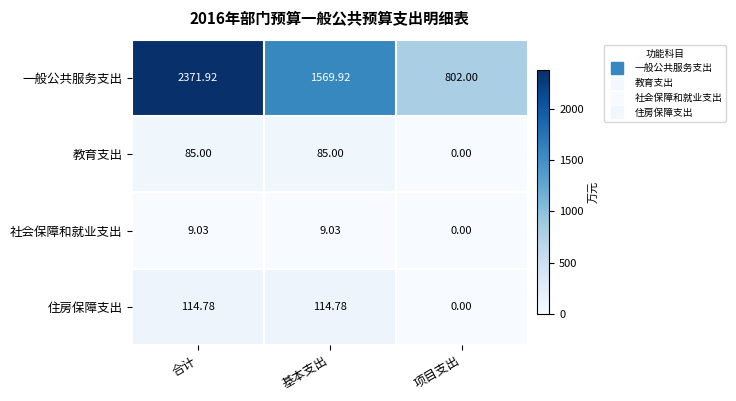

List the labels in order of 一般公共服务支出 value, smallest first.

项目支出, 基本支出, 合计